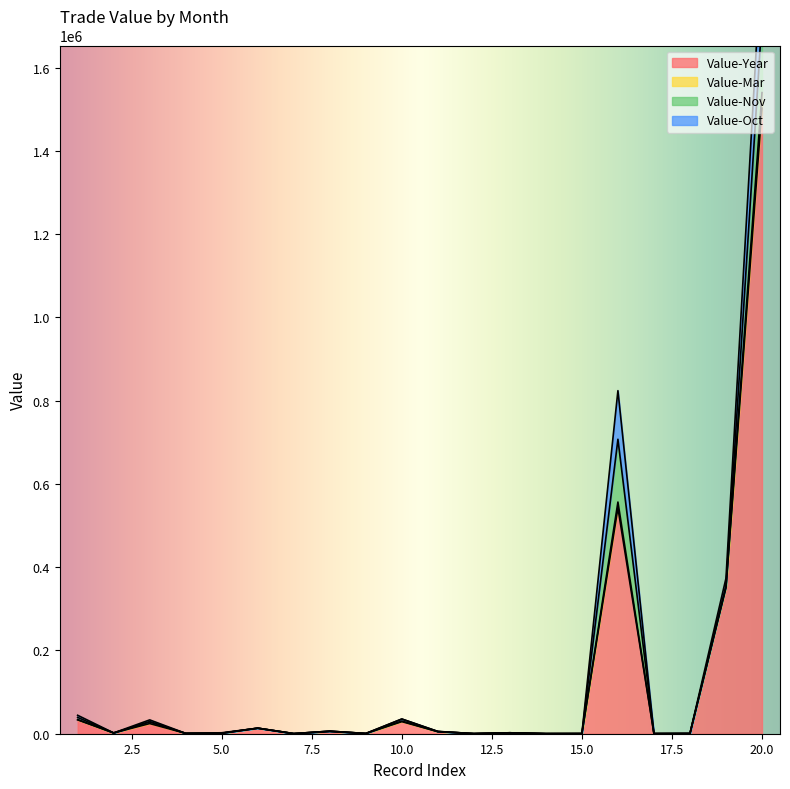

Read the Value-Mar value at 12, to the nearest 10.

280